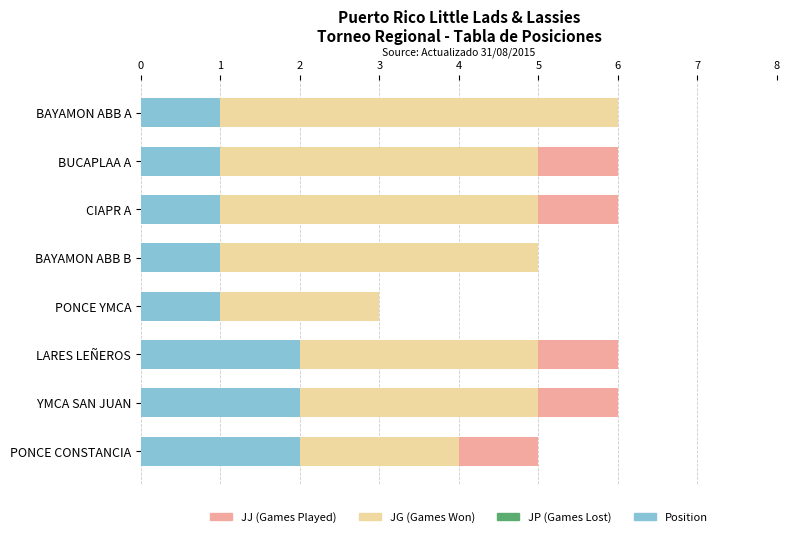

What is the difference between the second highest and minimum values in the Position series?

1